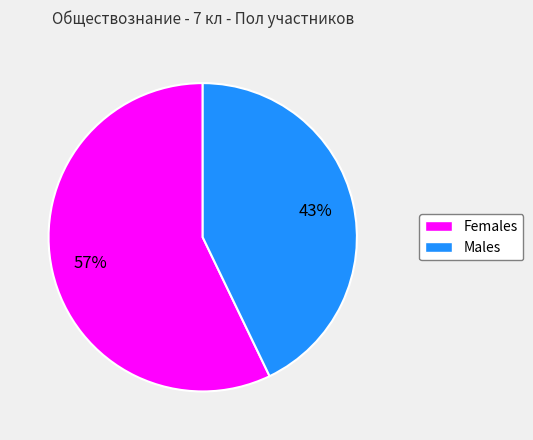

To the nearest percent, what is the difference between the largest and smallest slice percentages?

14%